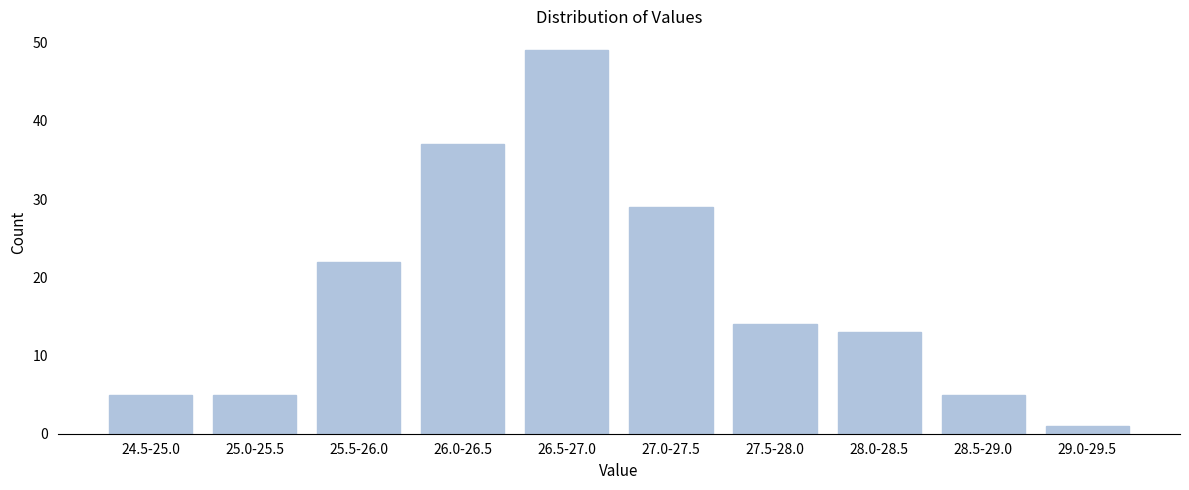

Reading right to left, extract all data points from this chart.

29.0-29.5=1	28.5-29.0=5	28.0-28.5=13	27.5-28.0=14	27.0-27.5=29	26.5-27.0=49	26.0-26.5=37	25.5-26.0=22	25.0-25.5=5	24.5-25.0=5